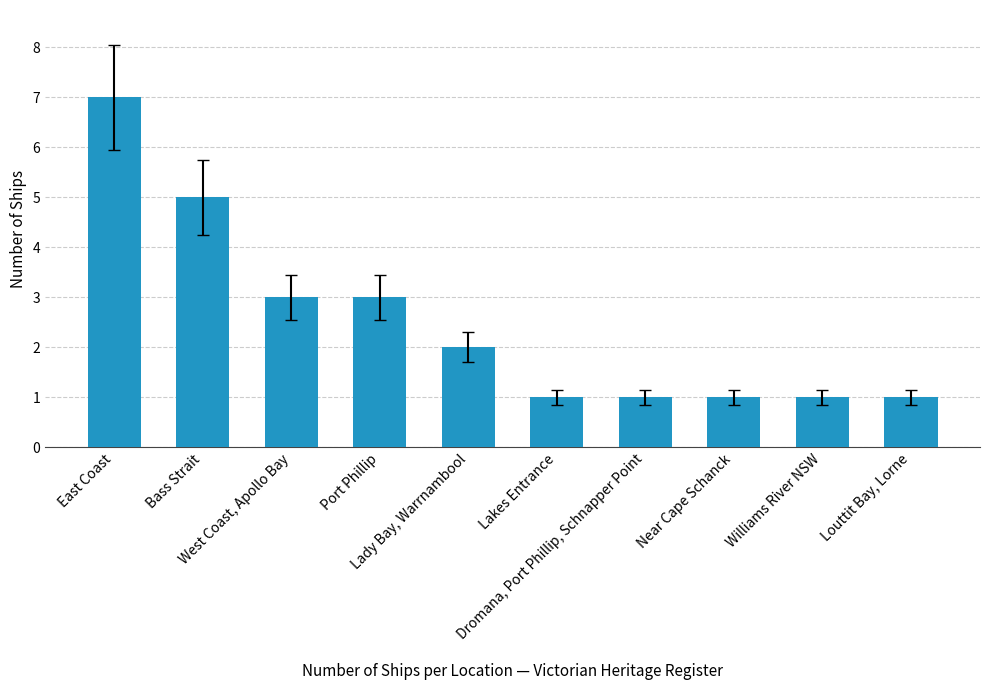

What is the smallest value displayed?

1